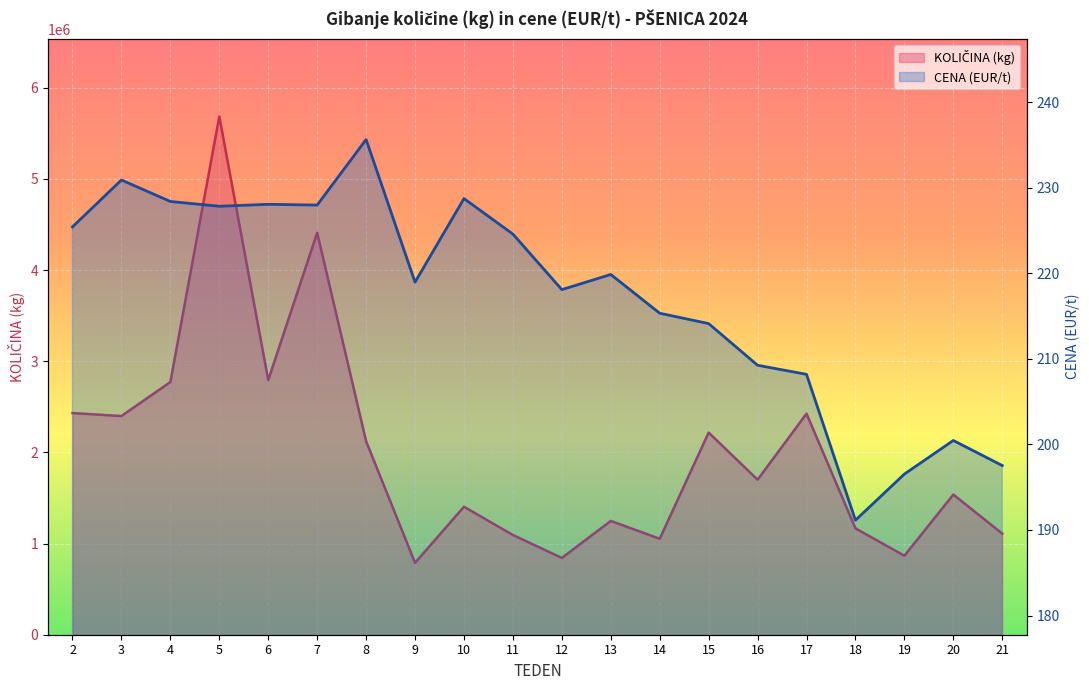

What value does the KOLIČINA (kg) series have at 12?

842260.0